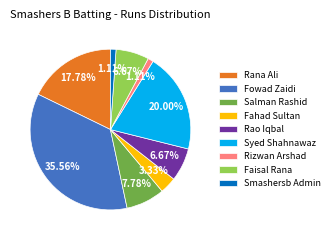

Is the sum of Faisal Rana and Rana Ali greater than half?

No